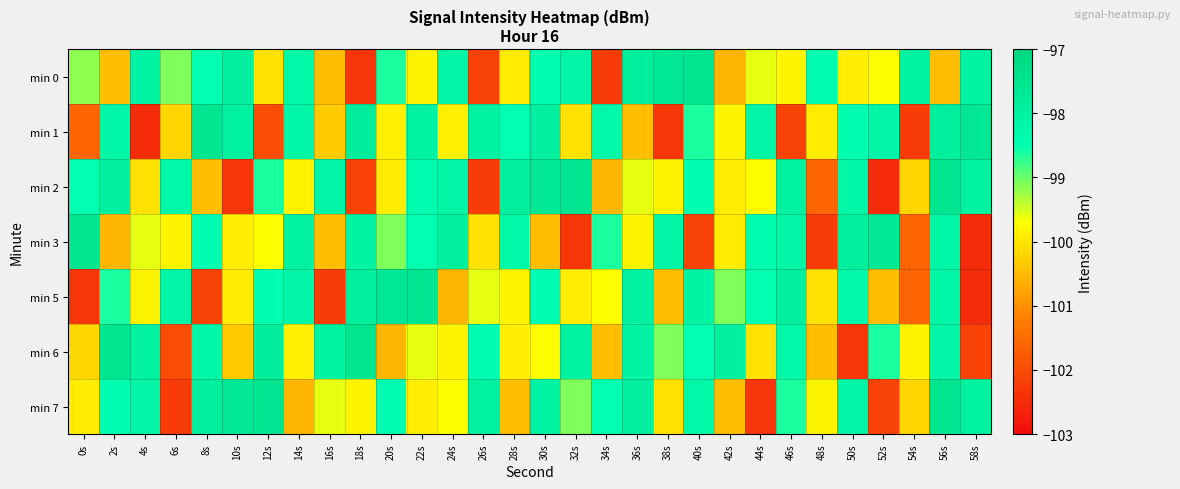

Reading left to right, extract all data points from this chart.

min 0: 0s=-99.2	2s=-100.4	4s=-98.1	6s=-99.1	8s=-98.5	10s=-98.0	12s=-100.0	14s=-98.2	16s=-100.5	18s=-102.3	20s=-98.6	22s=-99.8	24s=-98.2	26s=-102.1	28s=-99.9	30s=-98.5	32s=-98.2	34s=-102.2	36s=-97.9	38s=-97.6	40s=-97.5	42s=-100.5	44s=-99.6	46s=-99.8	48s=-98.5	50s=-99.9	52s=-99.7	54s=-98.0	56s=-100.4	58s=-98.1
min 1: 0s=-101.6	2s=-98.2	4s=-102.5	6s=-100.2	8s=-97.5	10s=-98.0	12s=-102.0	14s=-98.2	16s=-100.3	18s=-97.8	20s=-99.9	22s=-98.1	24s=-99.9	26s=-98.1	28s=-98.5	30s=-98.0	32s=-100.0	34s=-98.2	36s=-100.5	38s=-102.3	40s=-98.6	42s=-99.8	44s=-98.2	46s=-102.1	48s=-99.9	50s=-98.5	52s=-98.2	54s=-102.2	56s=-97.9	58s=-97.6
min 2: 0s=-98.5	2s=-98.0	4s=-100.0	6s=-98.2	8s=-100.5	10s=-102.3	12s=-98.6	14s=-99.8	16s=-98.2	18s=-102.1	20s=-99.9	22s=-98.5	24s=-98.2	26s=-102.2	28s=-97.9	30s=-97.6	32s=-97.5	34s=-100.5	36s=-99.6	38s=-99.8	40s=-98.5	42s=-99.9	44s=-99.7	46s=-98.0	48s=-101.6	50s=-98.2	52s=-102.5	54s=-100.2	56s=-97.5	58s=-98.0
min 3: 0s=-97.5	2s=-100.5	4s=-99.6	6s=-99.8	8s=-98.5	10s=-99.9	12s=-99.7	14s=-98.0	16s=-100.4	18s=-98.1	20s=-99.1	22s=-98.5	24s=-98.0	26s=-100.0	28s=-98.2	30s=-100.5	32s=-102.3	34s=-98.6	36s=-99.8	38s=-98.2	40s=-102.1	42s=-99.9	44s=-98.5	46s=-98.2	48s=-102.2	50s=-97.9	52s=-97.6	54s=-101.6	56s=-98.2	58s=-102.5
min 5: 0s=-102.3	2s=-98.6	4s=-99.8	6s=-98.2	8s=-102.1	10s=-99.9	12s=-98.5	14s=-98.2	16s=-102.2	18s=-97.9	20s=-97.6	22s=-97.5	24s=-100.5	26s=-99.6	28s=-99.8	30s=-98.5	32s=-99.9	34s=-99.7	36s=-98.0	38s=-100.4	40s=-98.1	42s=-99.1	44s=-98.5	46s=-98.0	48s=-100.0	50s=-98.2	52s=-100.5	54s=-101.6	56s=-98.2	58s=-102.5
min 6: 0s=-100.2	2s=-97.5	4s=-98.0	6s=-102.0	8s=-98.2	10s=-100.3	12s=-97.8	14s=-99.9	16s=-98.1	18s=-97.5	20s=-100.5	22s=-99.6	24s=-99.8	26s=-98.5	28s=-99.9	30s=-99.7	32s=-98.0	34s=-100.4	36s=-98.1	38s=-99.1	40s=-98.5	42s=-98.0	44s=-100.0	46s=-98.2	48s=-100.5	50s=-102.3	52s=-98.6	54s=-99.8	56s=-98.2	58s=-102.1
min 7: 0s=-99.9	2s=-98.5	4s=-98.2	6s=-102.2	8s=-97.9	10s=-97.6	12s=-97.5	14s=-100.5	16s=-99.6	18s=-99.8	20s=-98.5	22s=-99.9	24s=-99.7	26s=-98.0	28s=-100.4	30s=-98.1	32s=-99.1	34s=-98.5	36s=-98.0	38s=-100.0	40s=-98.2	42s=-100.5	44s=-102.3	46s=-98.6	48s=-99.8	50s=-98.2	52s=-102.1	54s=-100.2	56s=-97.5	58s=-98.0